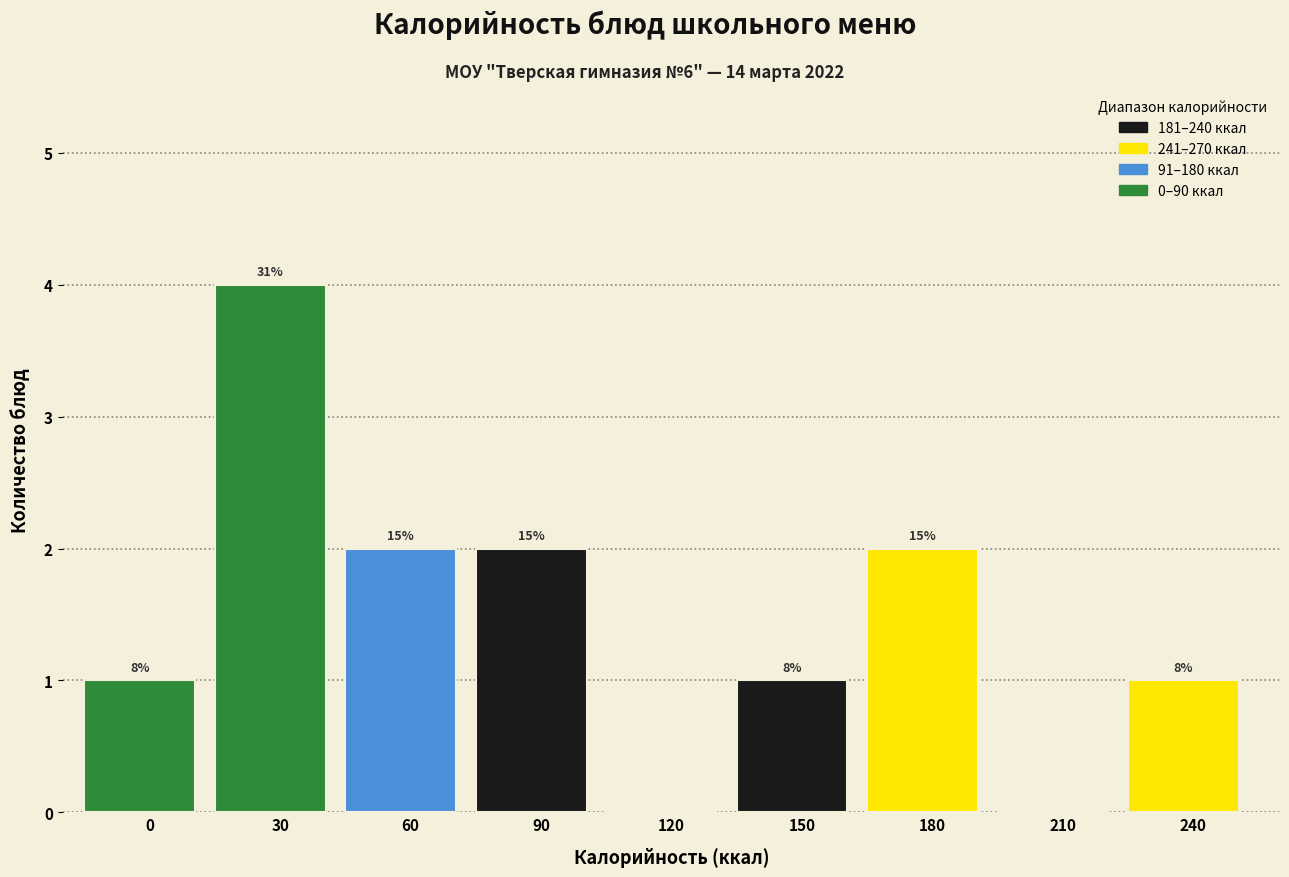

Are the bars horizontal?

No